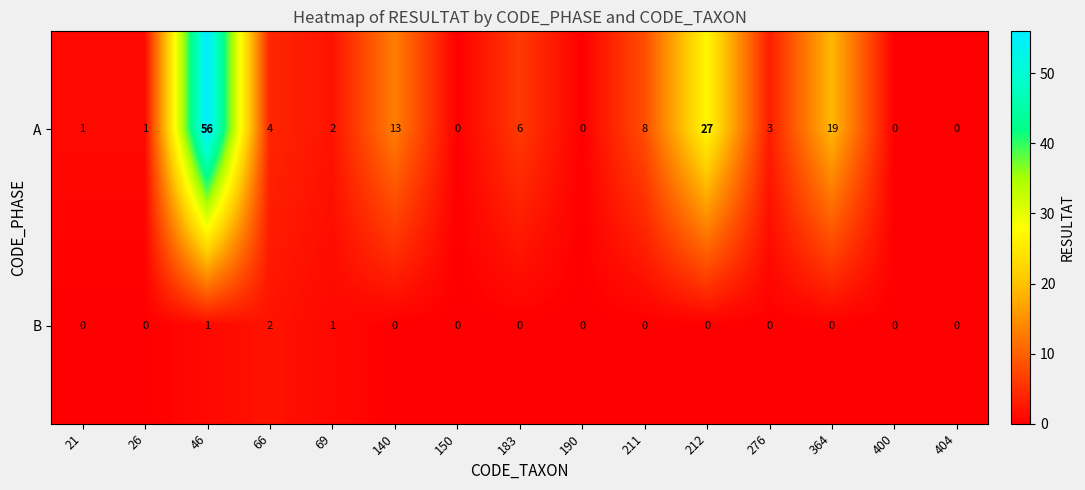

Is it true that B equals -1 at 183?

False